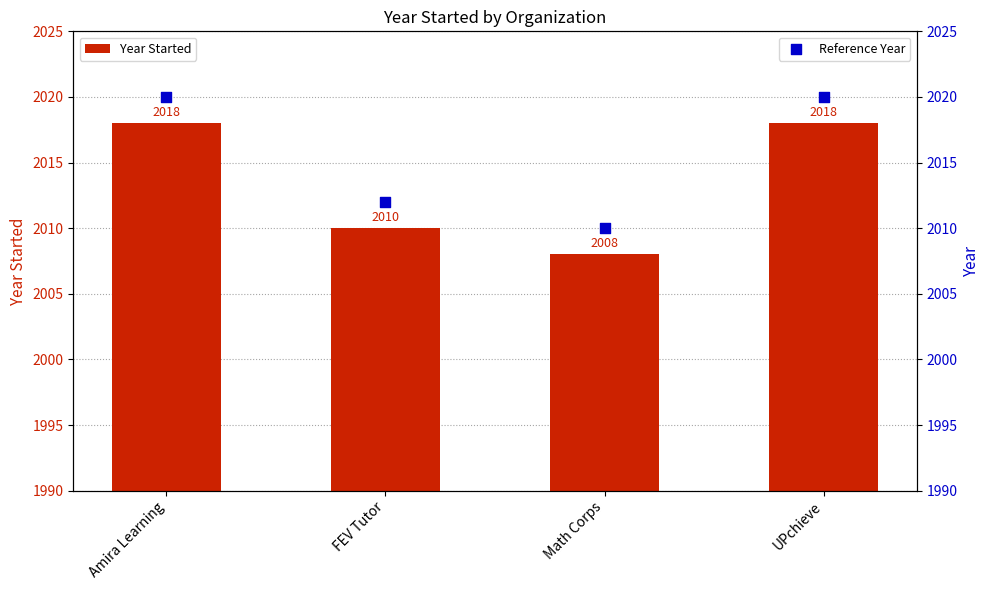

What are all the series names shown in the legend?

Year Started, Reference Year